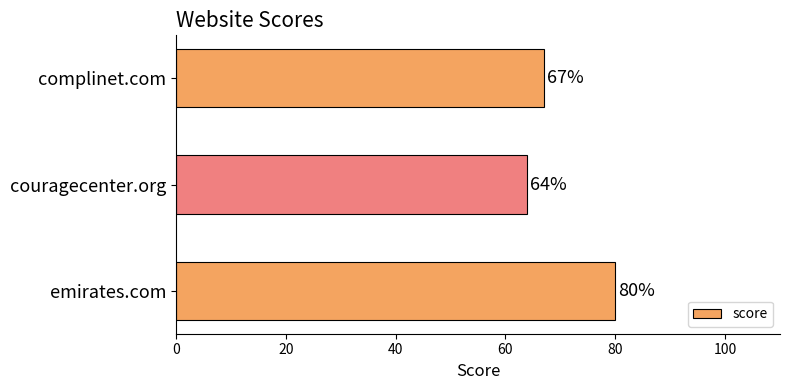

The value at couragecenter.org is 64. True or false?

True